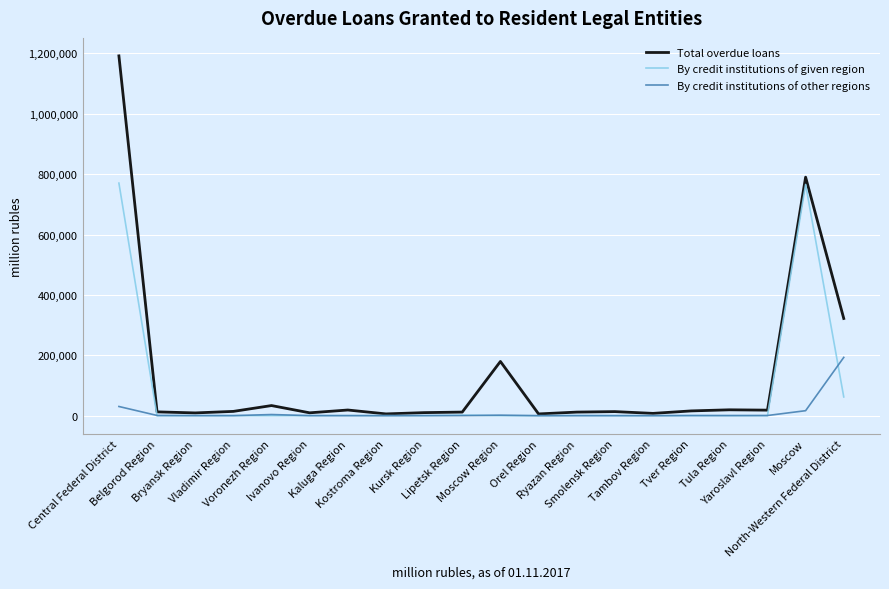

What is the highest value of the By credit institutions of other regions series?

193280